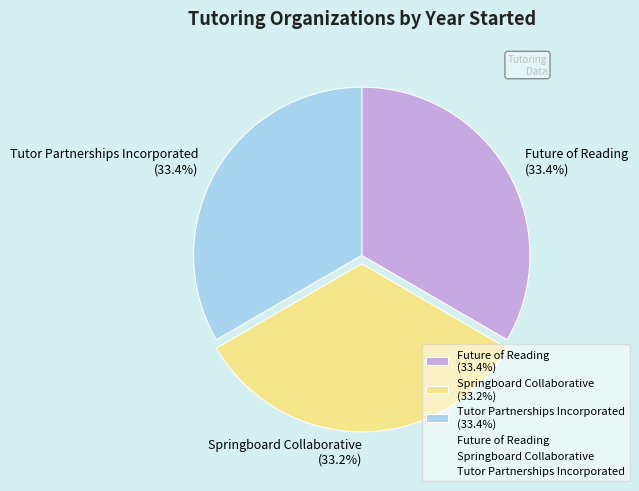

How many slices are in this pie chart?

3